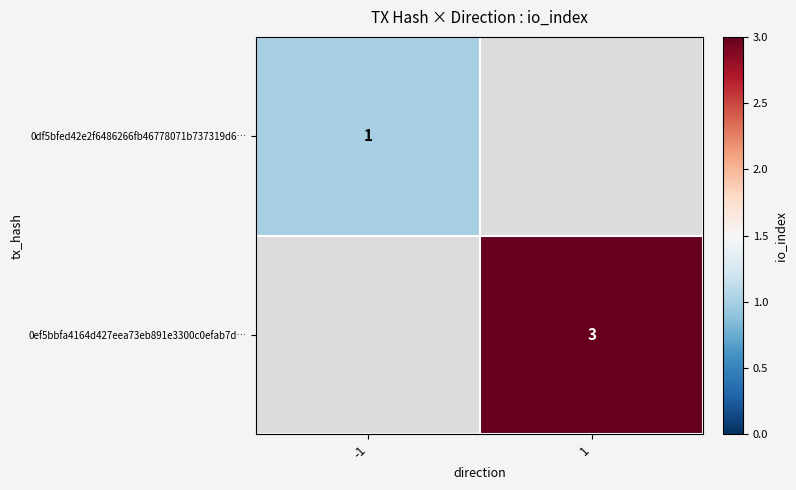

The 0ef5bbfa4164d427eea73eb891e3300c0efab7d… series shows 3 at 1. True or false?

True